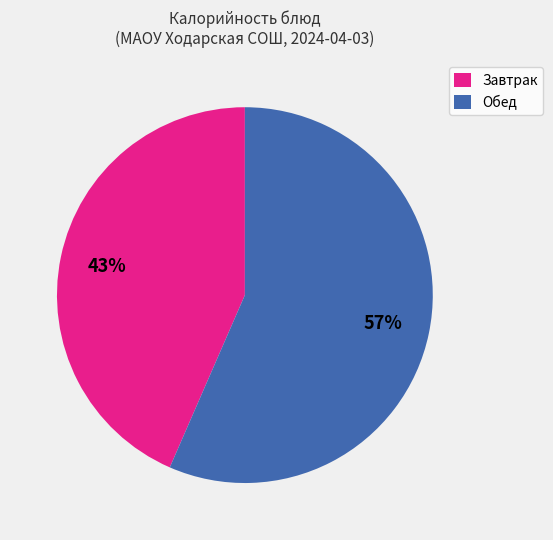

Which has a higher value, Завтрак or Обед?

Обед